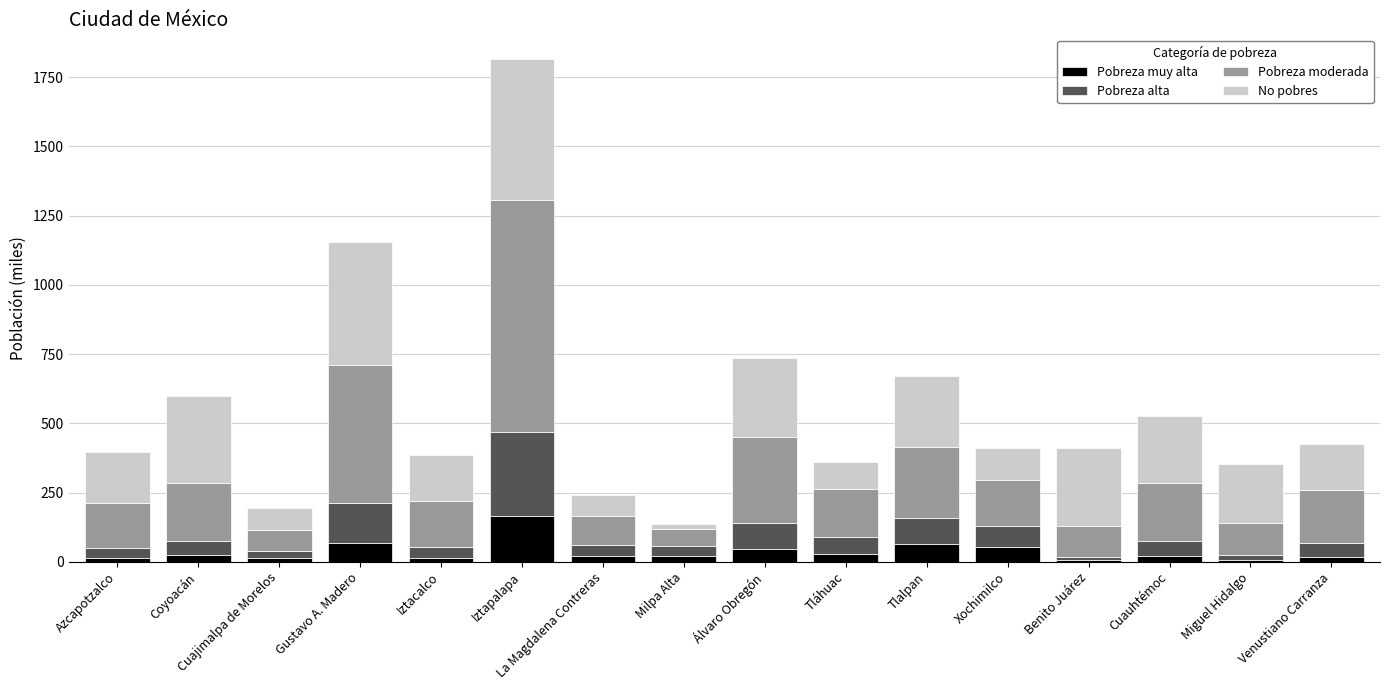

What is the average value of the Pobreza muy alta series?

36.5